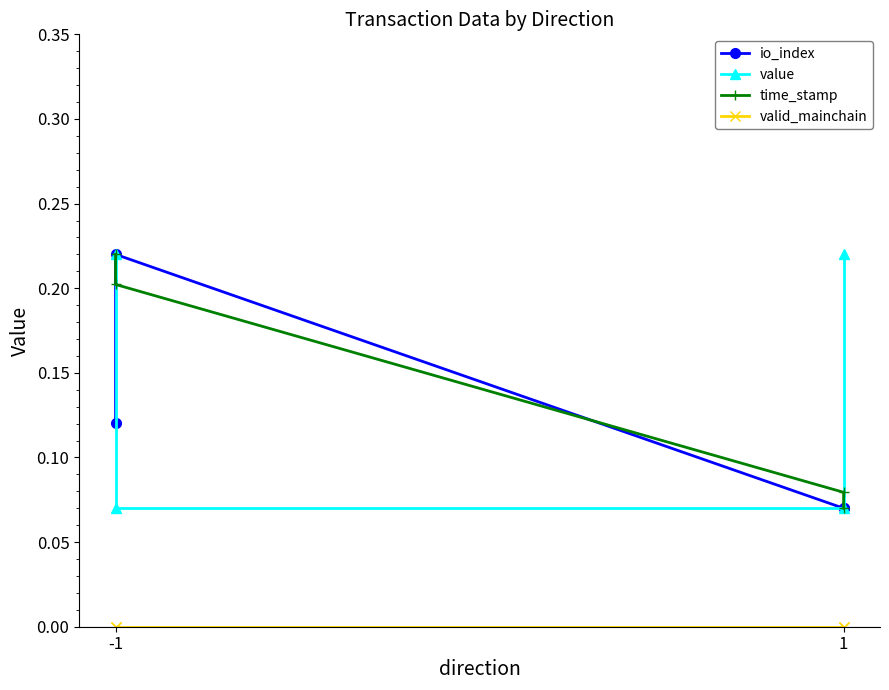

Is the value of value at 1 greater than the value of io_index at 1?

No